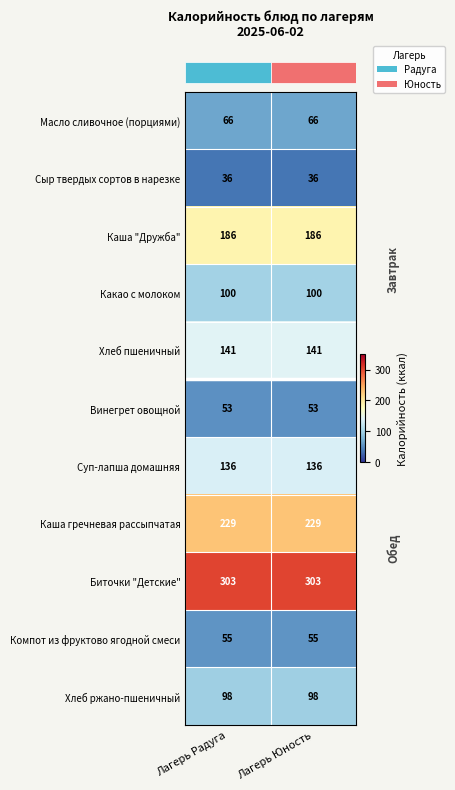

What is the difference between the highest and lowest values at Лагерь Юность?

267